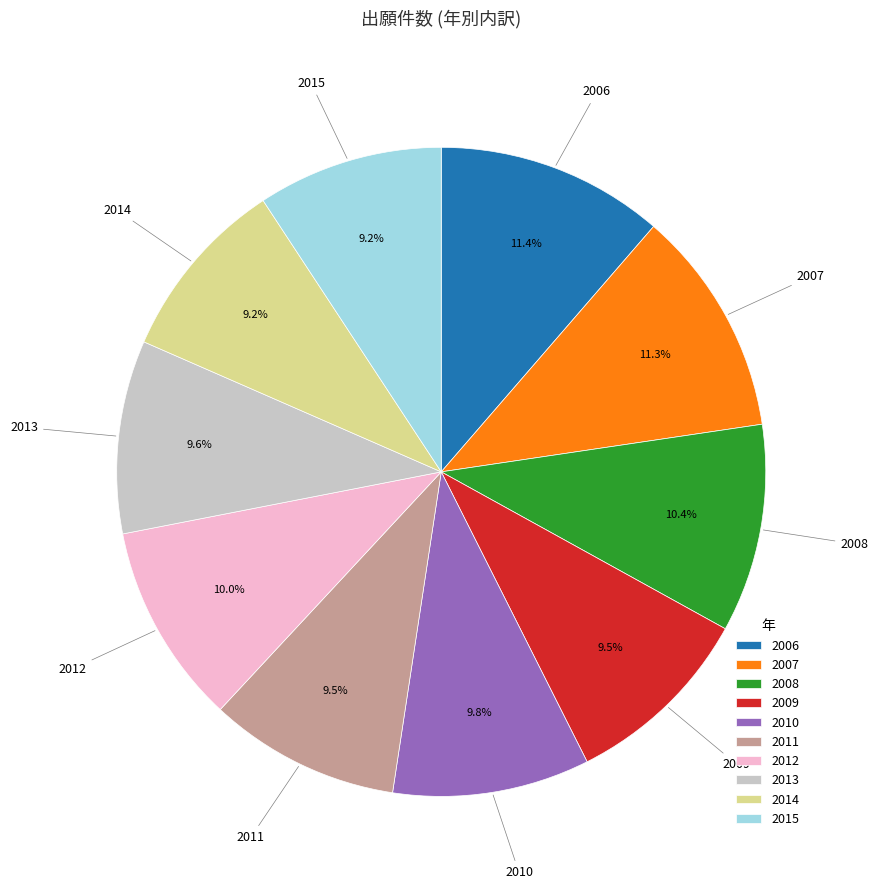

What percentage is NOT represented by 2010?

90.2%